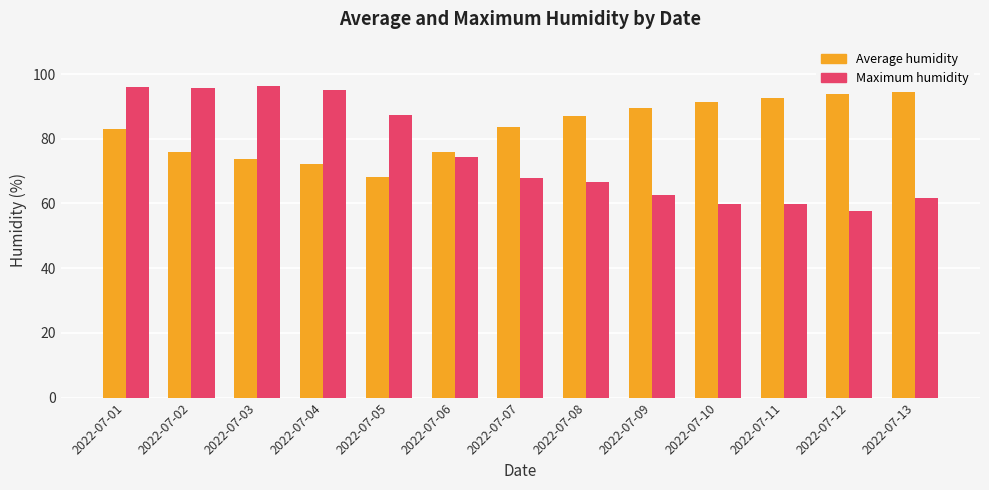

How many bars are there in each group?

2